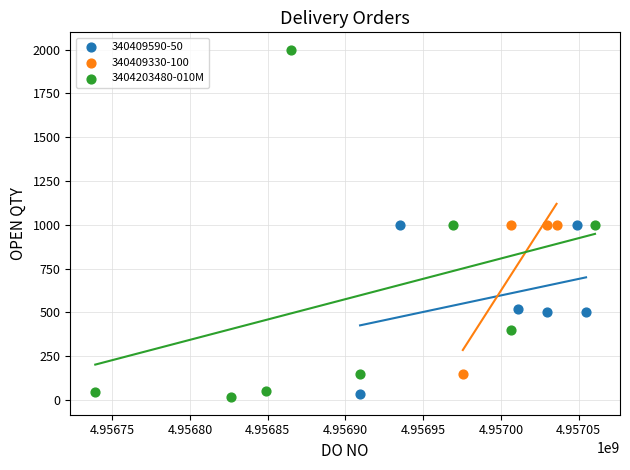

Which series has the largest Y range (max minus min)?

3404203480-010M